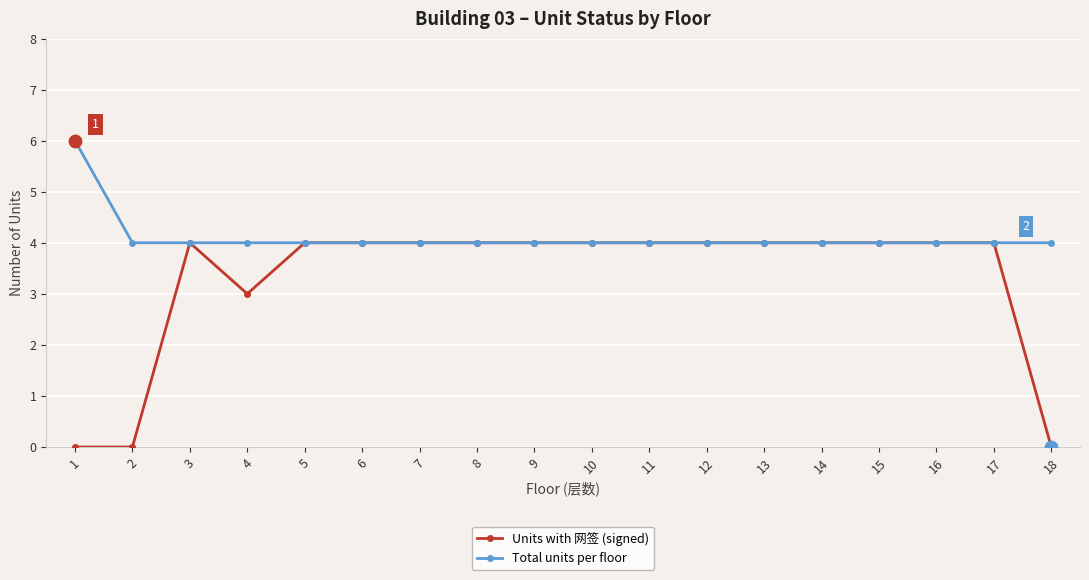

Between 6 and 18, which series saw the biggest shift?

Units with 网签 (signed)